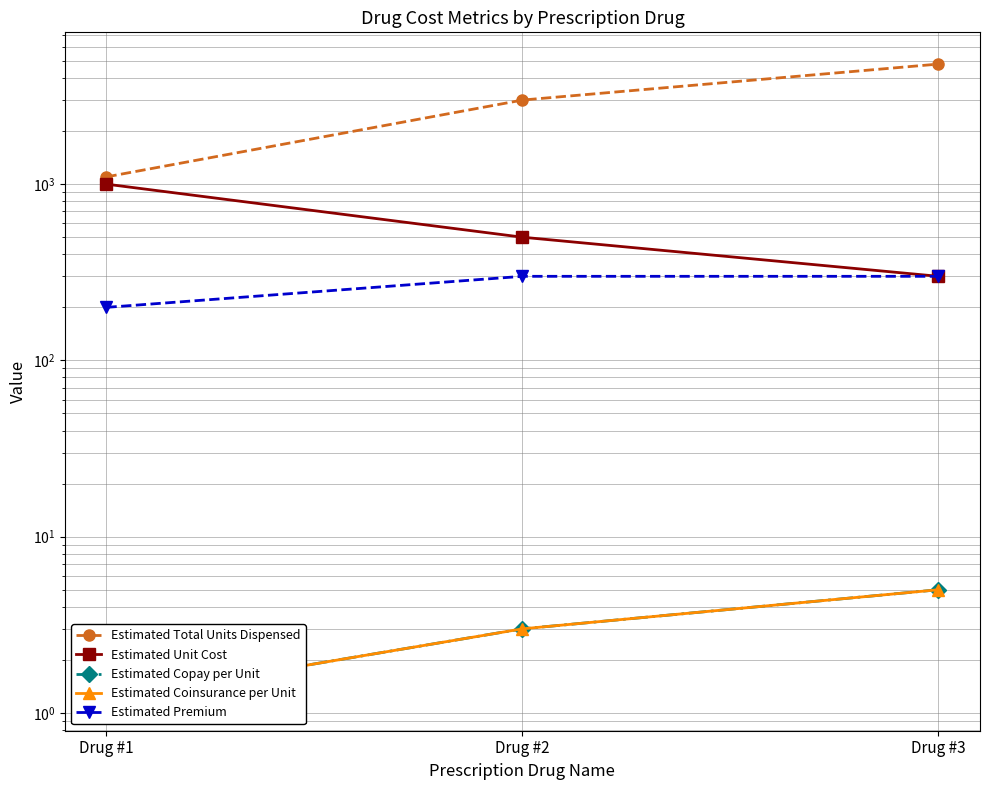

Reading right to left, what are all the values shown in this chart?

Estimated Total Units Dispensed: Drug #3=4800.0	Drug #2=3000.0	Drug #1=1100.0
Estimated Unit Cost: Drug #3=300.0	Drug #2=500.0	Drug #1=1000.0
Estimated Copay per Unit: Drug #3=5.0	Drug #2=3.0	Drug #1=1.2
Estimated Coinsurance per Unit: Drug #3=5.0	Drug #2=3.0	Drug #1=1.2
Estimated Premium: Drug #3=300.0	Drug #2=300.0	Drug #1=200.0